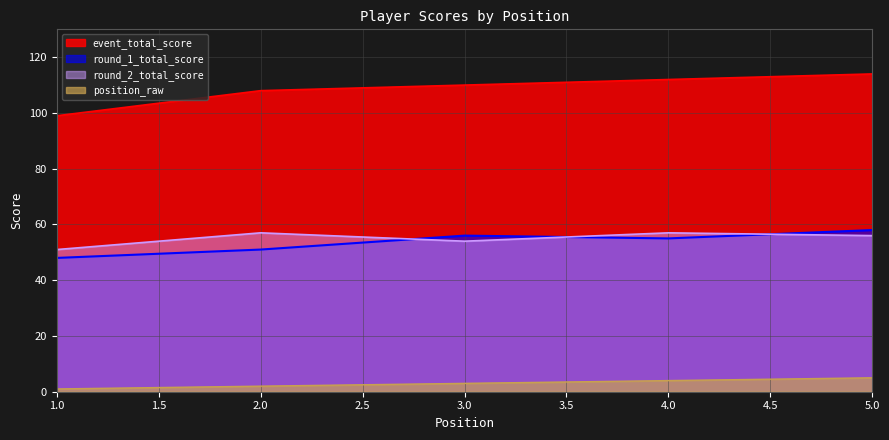

What is the total value across all series at 4?

228